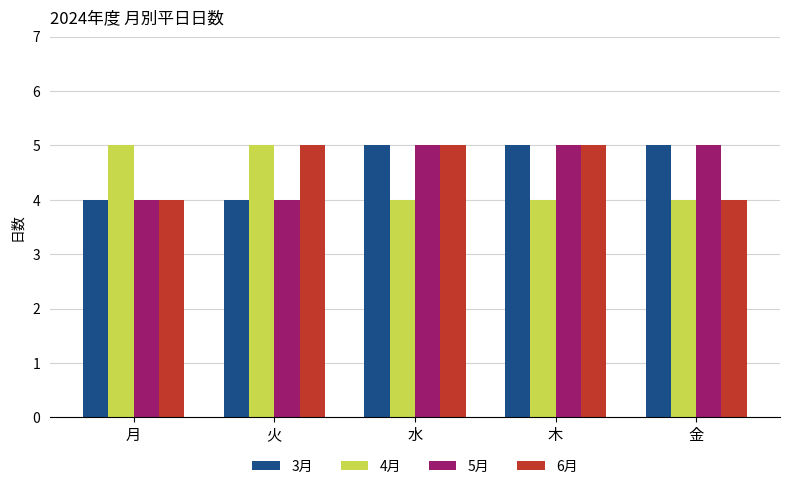

What is the difference between the maximum and second lowest values in the 3月 series?

1